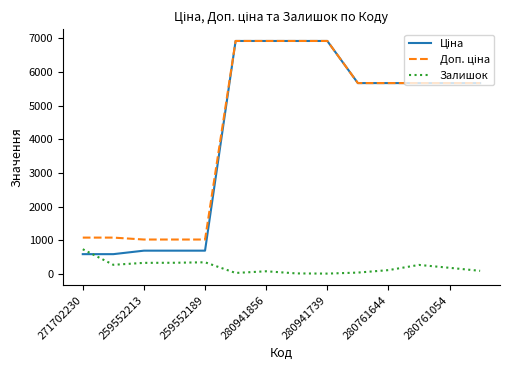

What is the smallest value displayed?

12.0